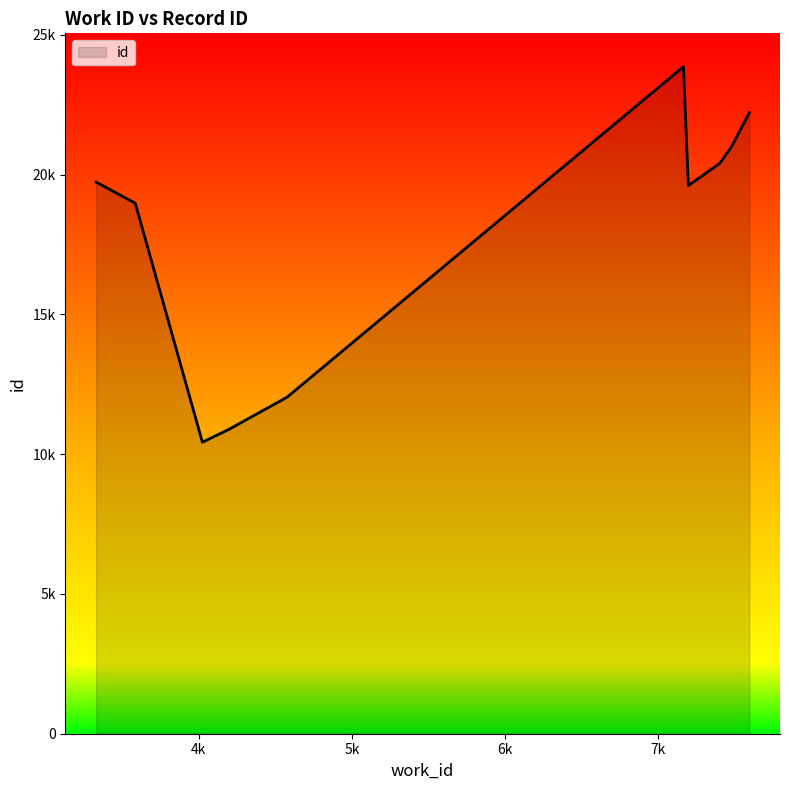

Does the chart have visible grid lines?

No